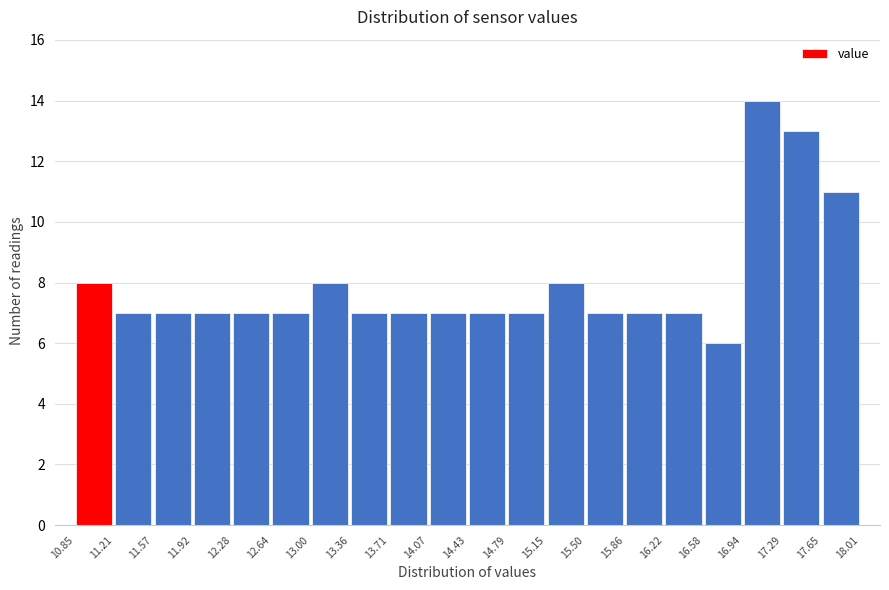

Which range on the x-axis has the tallest bar?

16.94 to 17.29